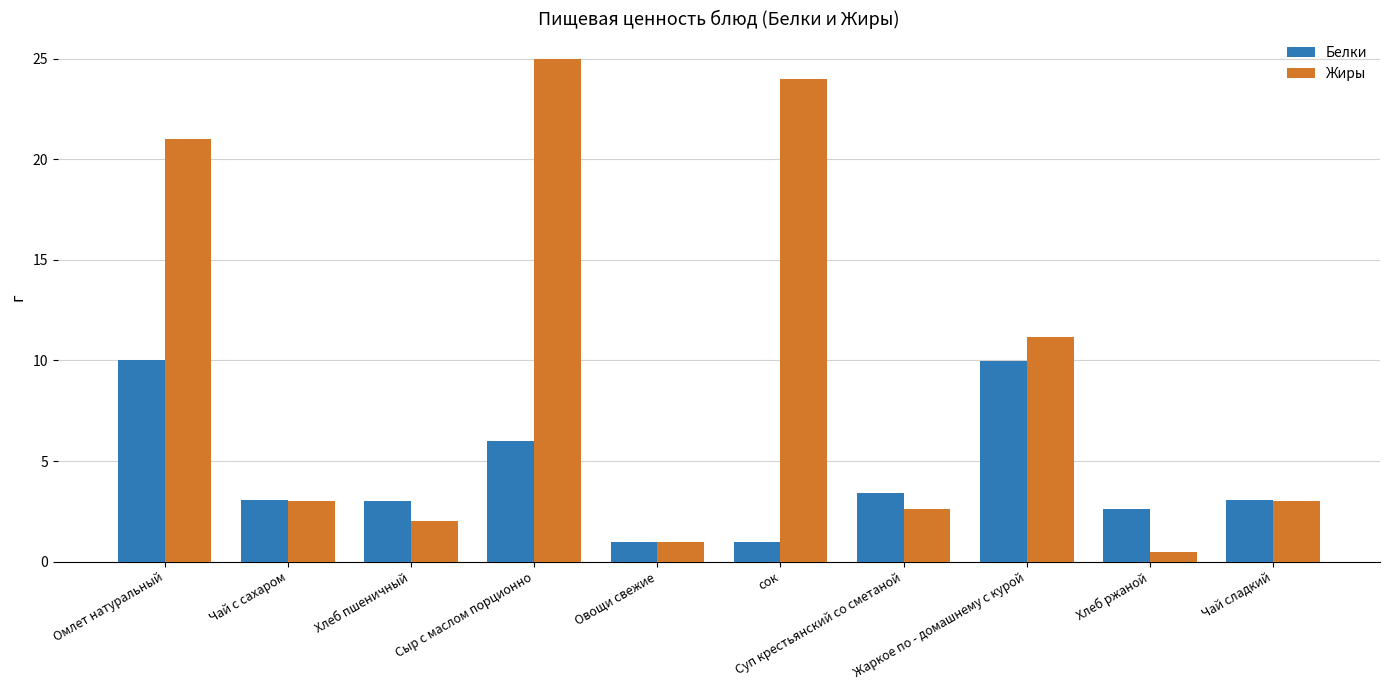

How many series are shown in this chart?

2